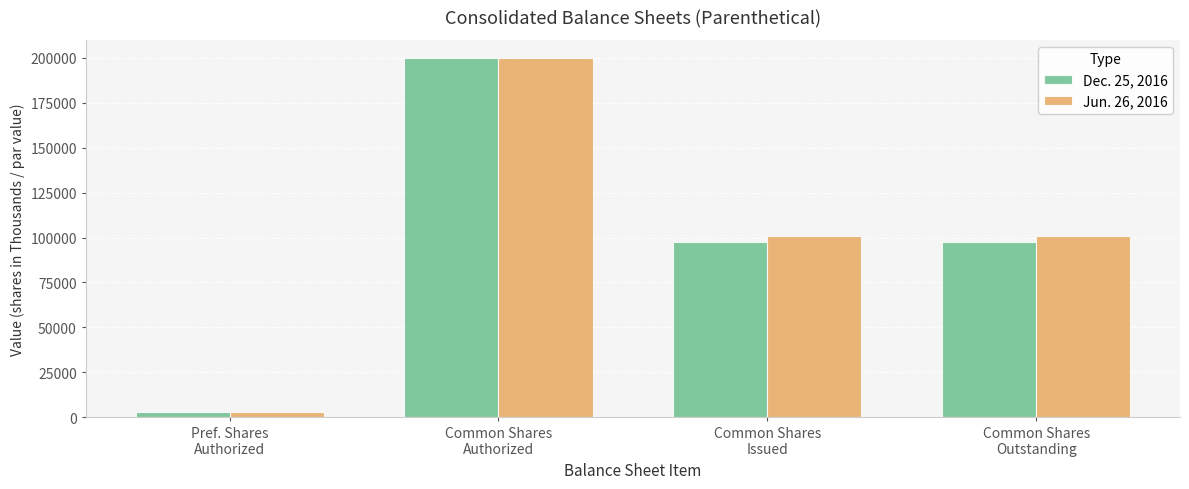

How many groups of bars are there?

4